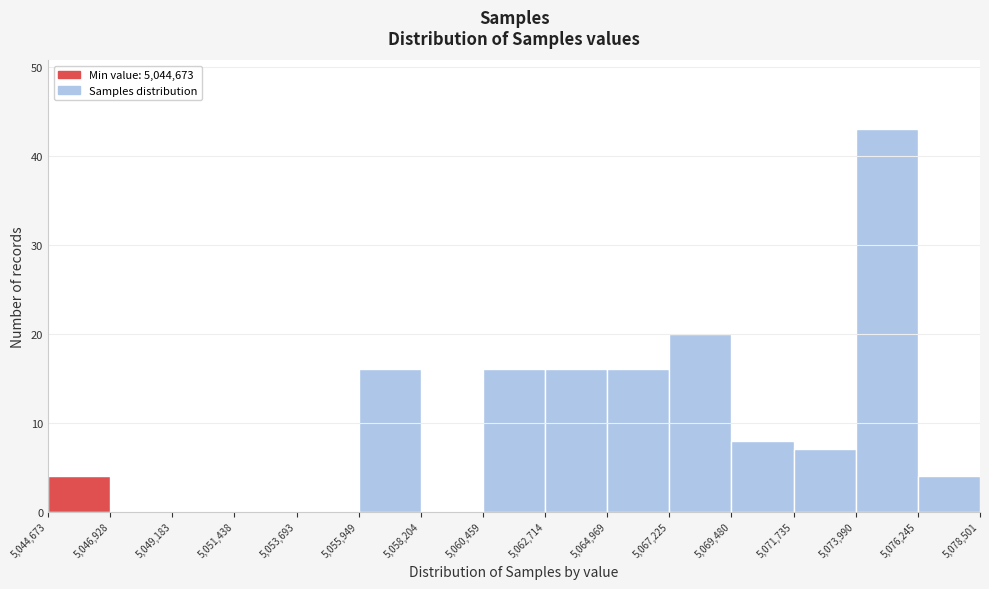

Reading left to right, transcribe this chart: for each bar, give the range it covers on the x-axis and its height. The values are not printed on the chart, so give them approximately, as read against the axis.

5,044,673 to 5,046,928: 4
5,046,928 to 5,049,183: 0
5,049,183 to 5,051,438: 0
5,051,438 to 5,053,693: 0
5,053,693 to 5,055,949: 0
5,055,949 to 5,058,204: 16
5,058,204 to 5,060,459: 0
5,060,459 to 5,062,714: 16
5,062,714 to 5,064,969: 16
5,064,969 to 5,067,225: 16
5,067,225 to 5,069,480: 20
5,069,480 to 5,071,735: 8
5,071,735 to 5,073,990: 7
5,073,990 to 5,076,245: 43
5,076,245 to 5,078,501: 4